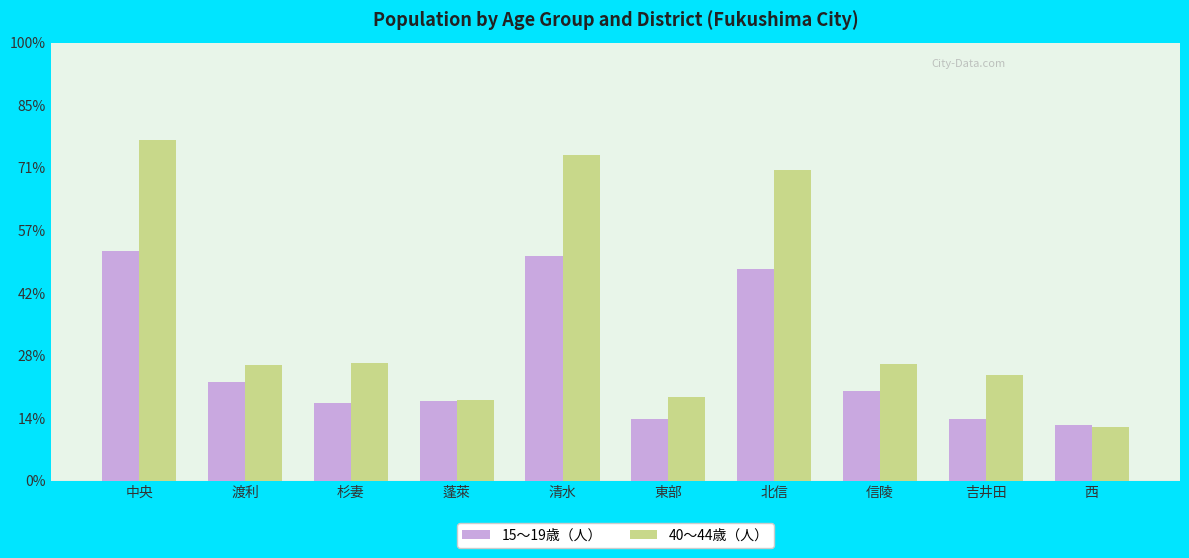

At which category does the chart reach its minimum across all series?

西